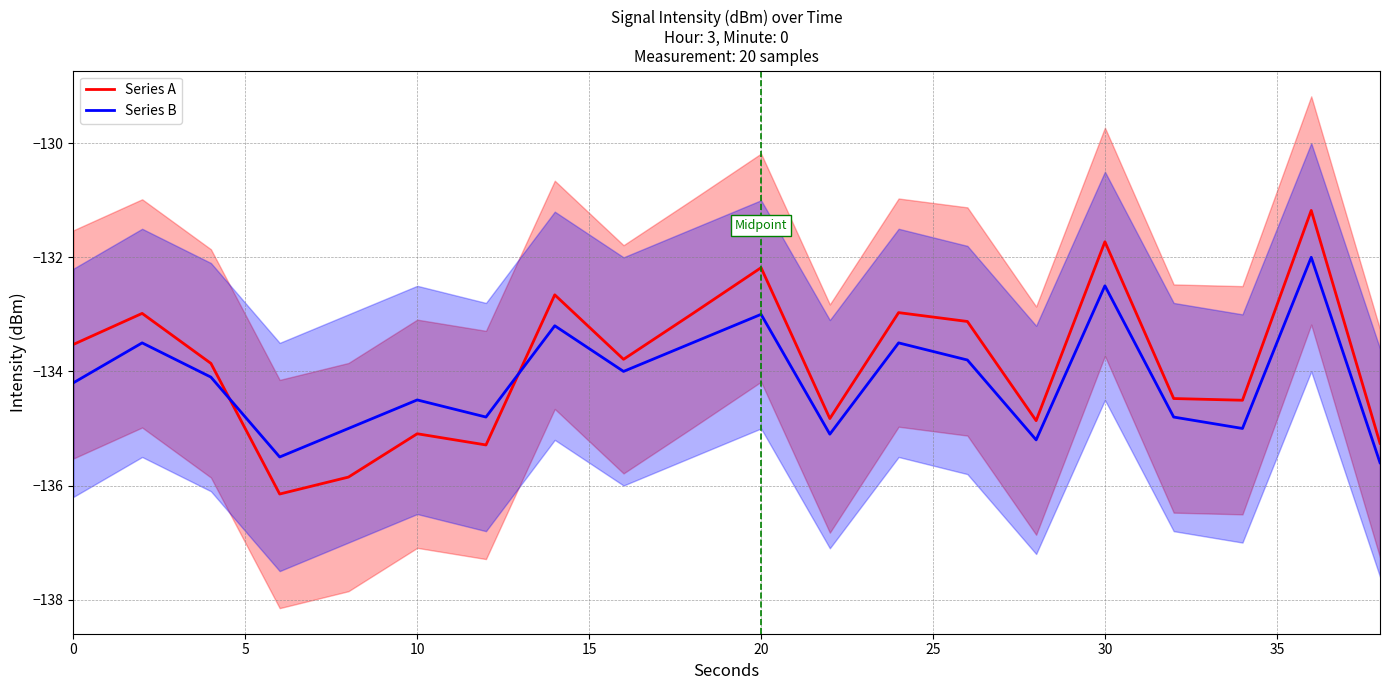

What is the lowest value of the Series A series?

-136.1